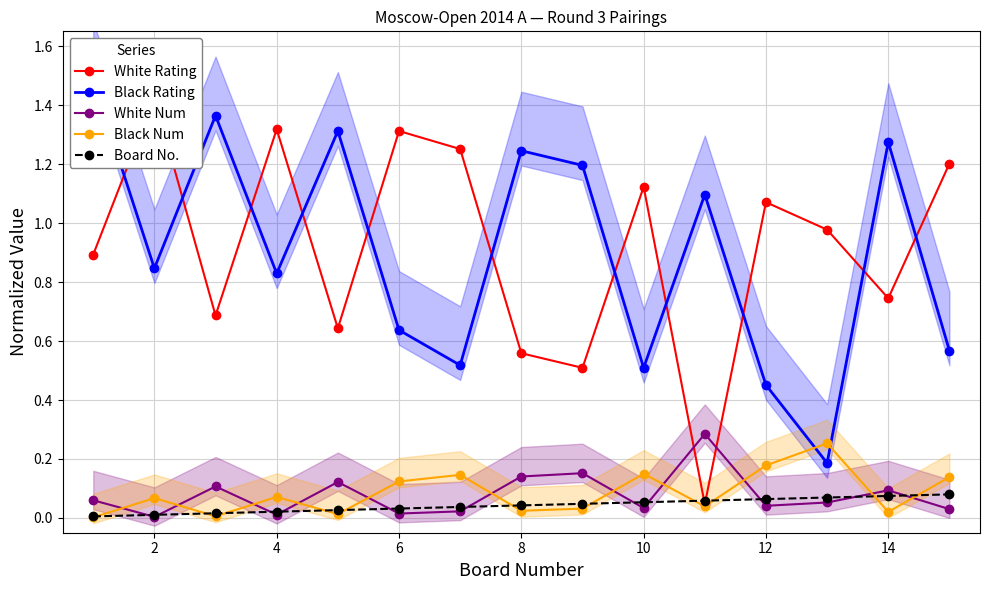

Is it true that Board No. equals 0.1 at 6?

False